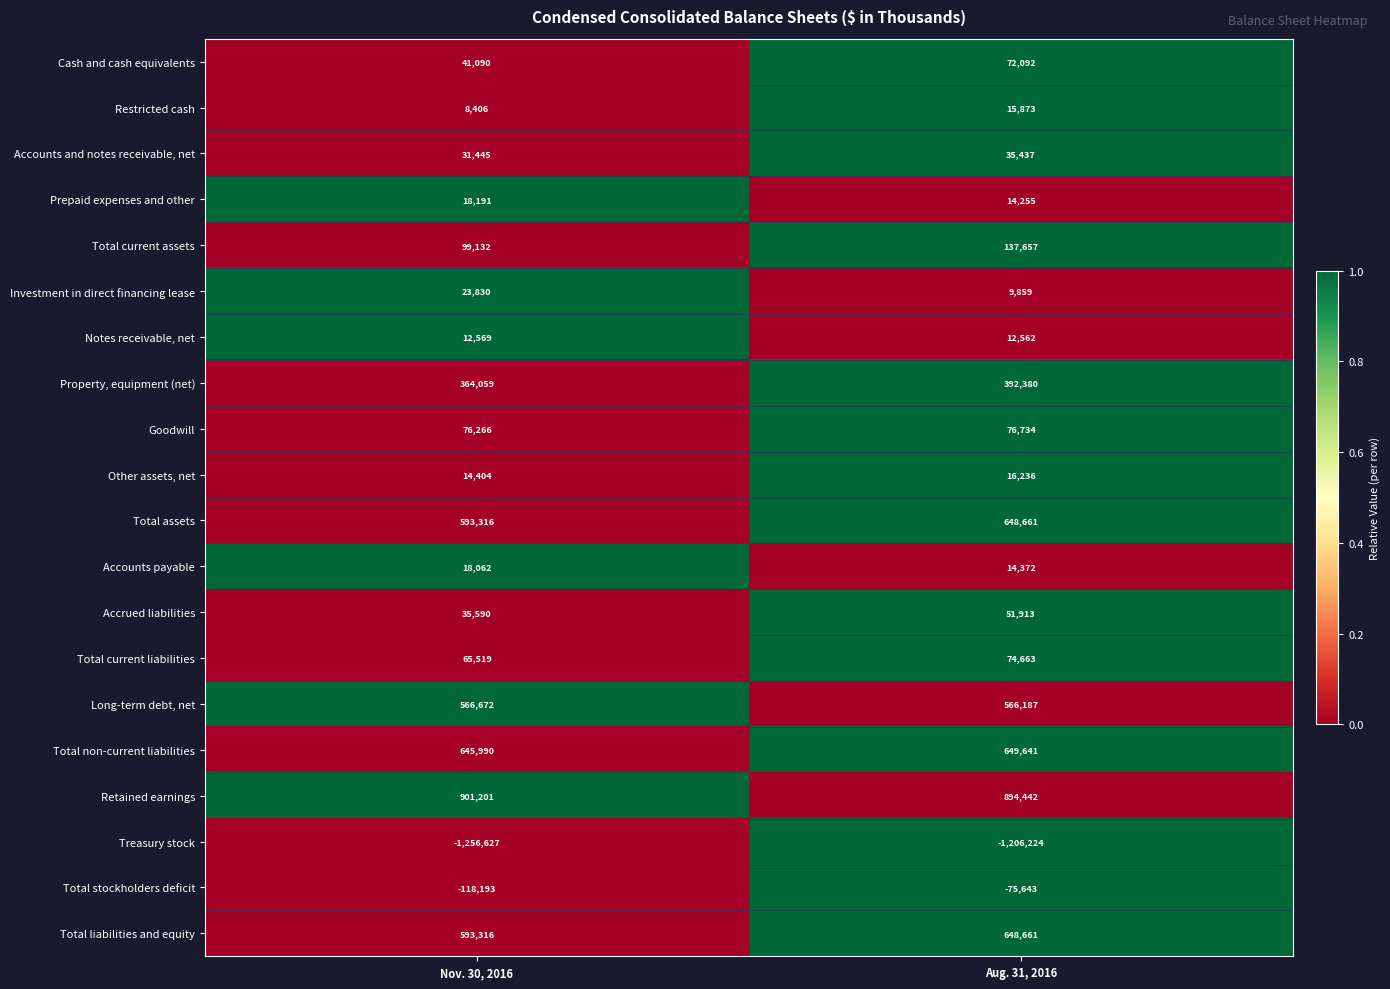

What is the greatest value displayed?

901201